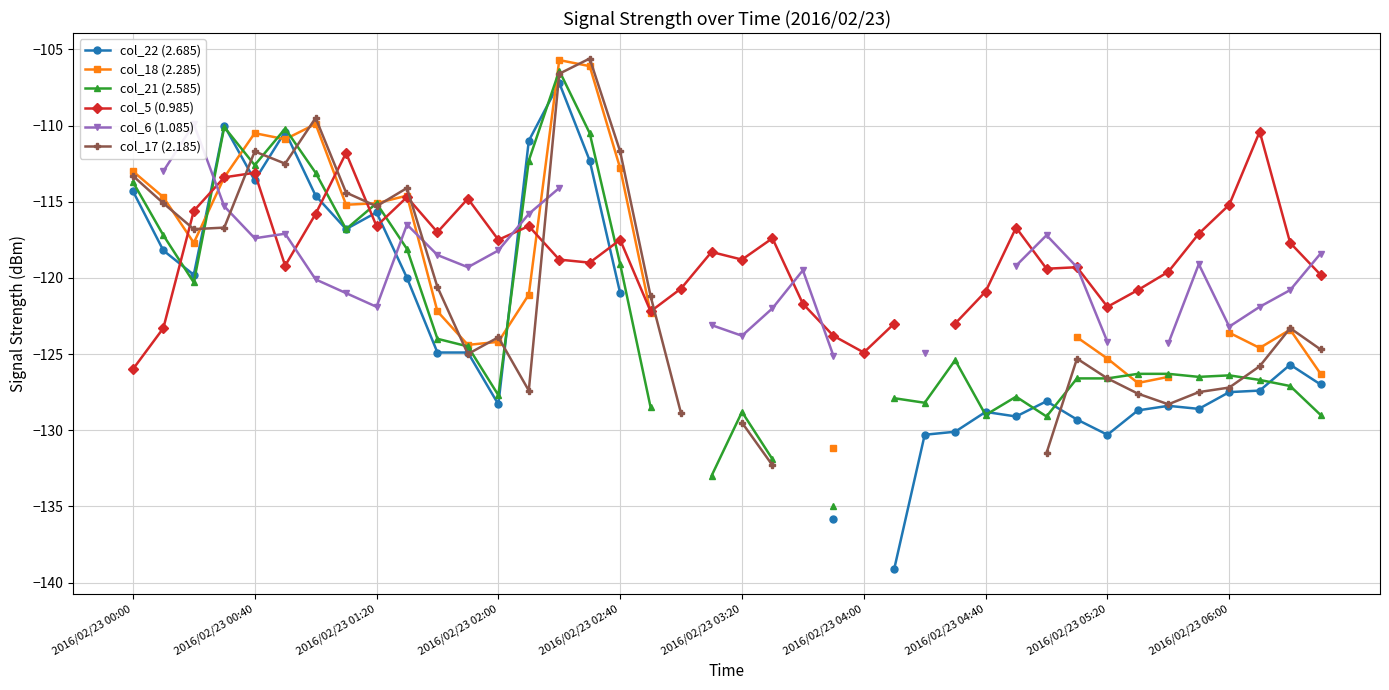

How many intersections are there between col_6 (1.085) and col_18 (2.285)?

3